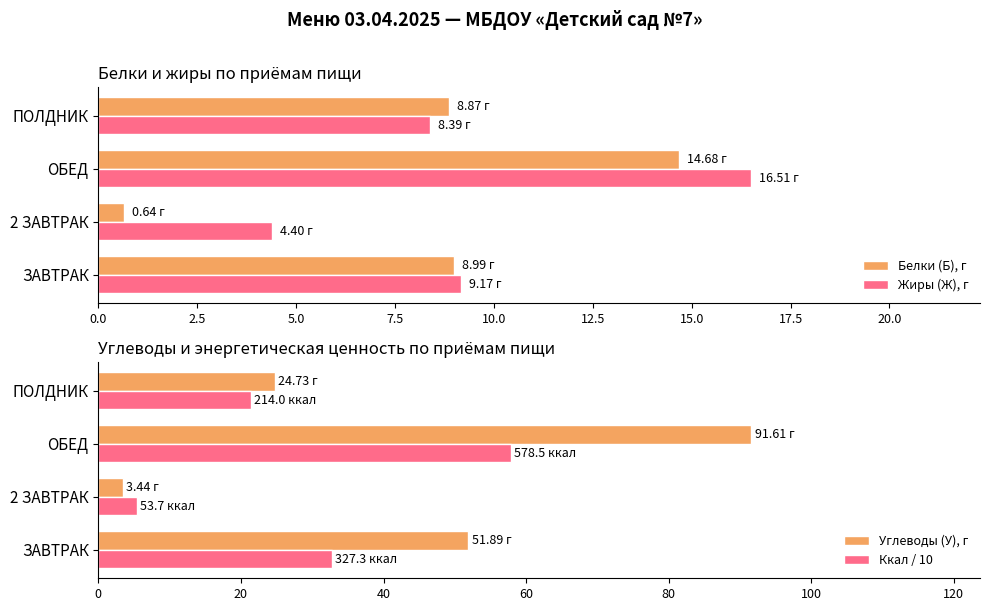

At which label does Жиры (Ж), г reach its peak?

ОБЕД